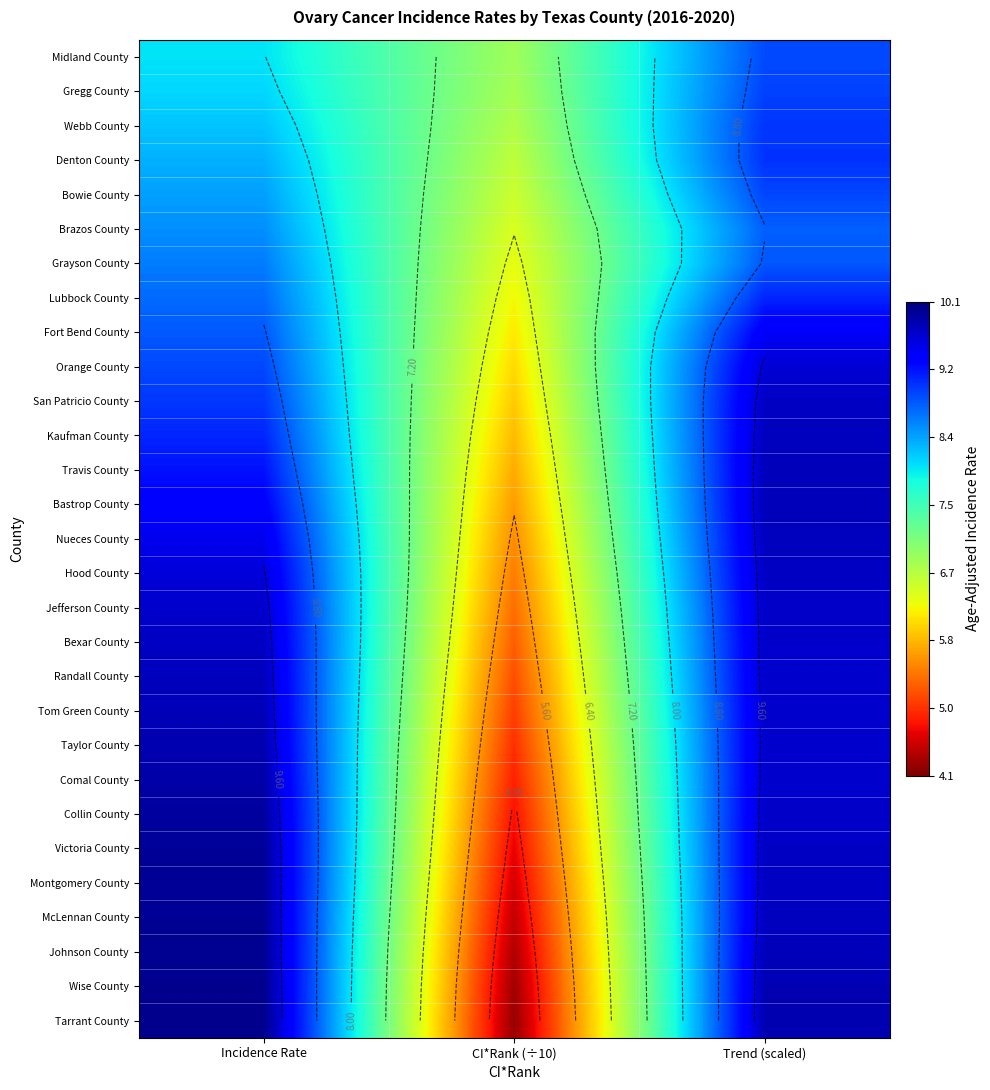

List the series in order of their peak value, highest first.

Tarrant County, Wise County, Johnson County, McLennan County, Montgomery County, Victoria County, Collin County, Comal County, Taylor County, Tom Green County, Bastrop County, Travis County, Randall County, Nueces County, Kaufman County, Bexar County, Hood County, San Patricio County, Jefferson County, Orange County, Fort Bend County, Lubbock County, Denton County, Webb County, Gregg County, Bowie County, Midland County, Grayson County, Brazos County